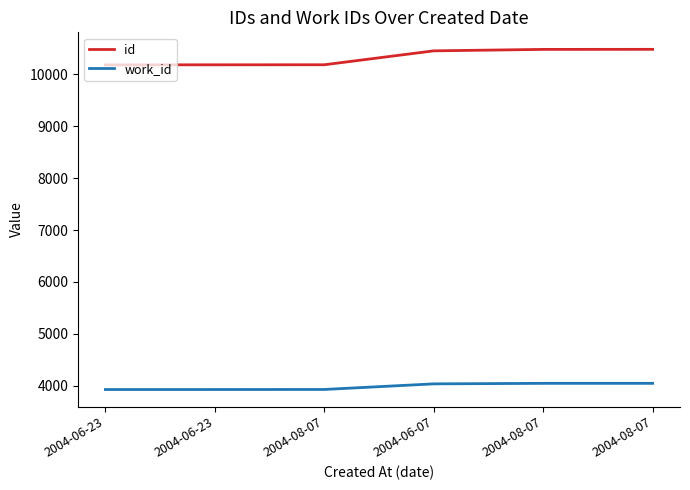

What is the average value of the work_id series?

3986